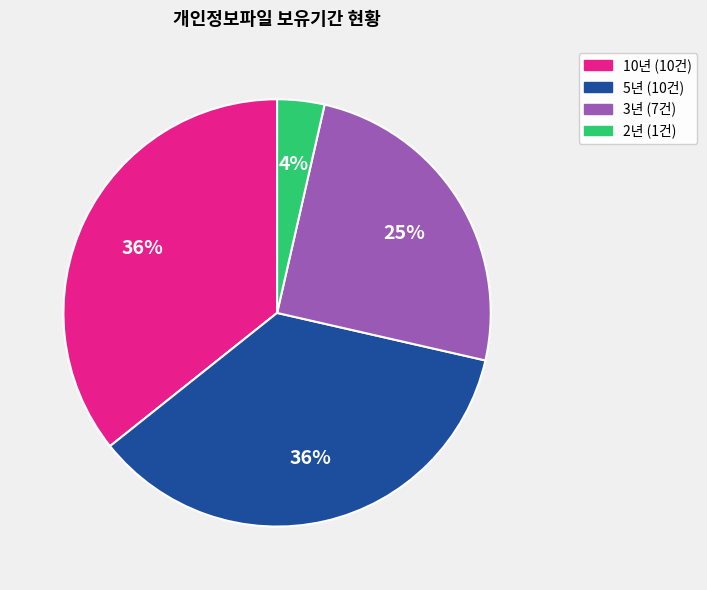

What percentage is the 10년 slice, to the nearest percent?

36%